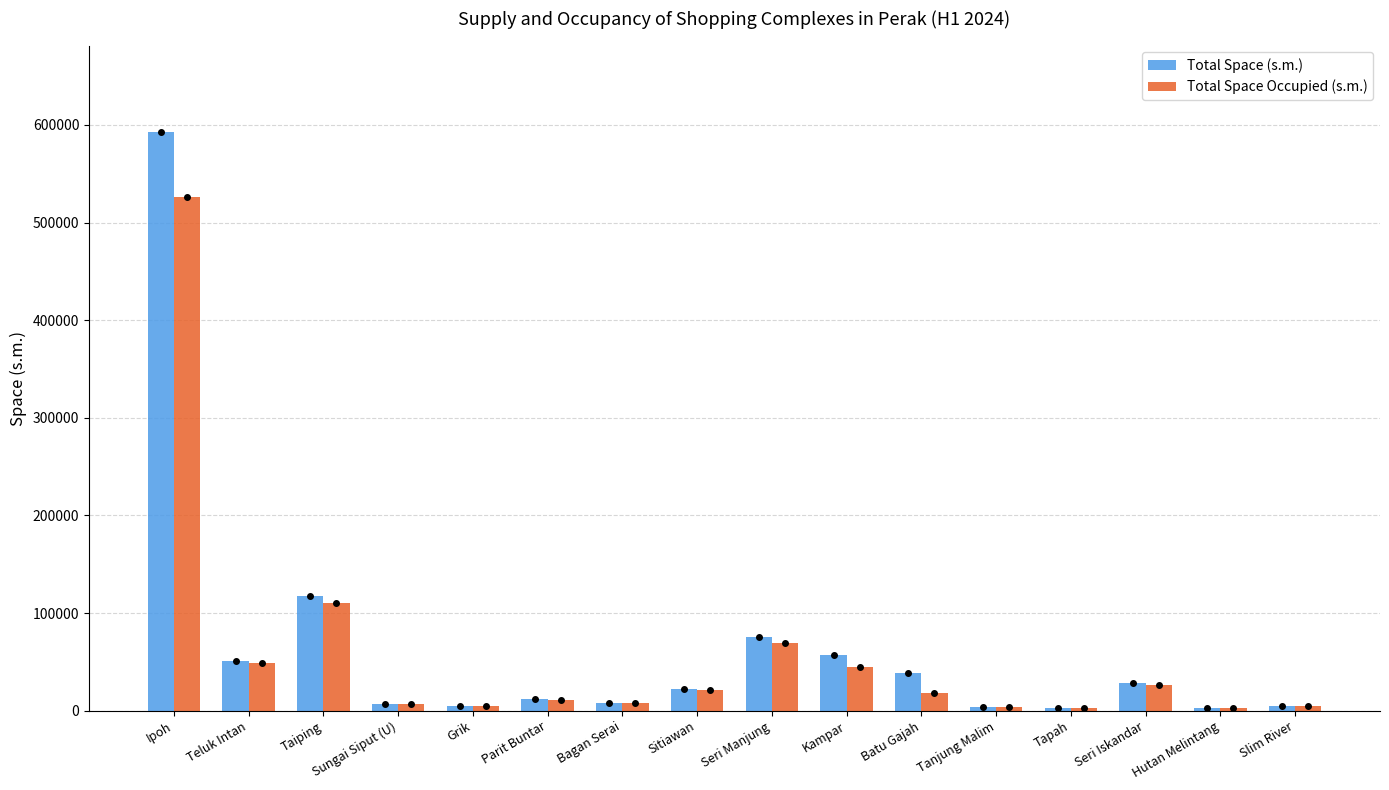

What is the maximum value for Total Space Occupied (s.m.)?

525874